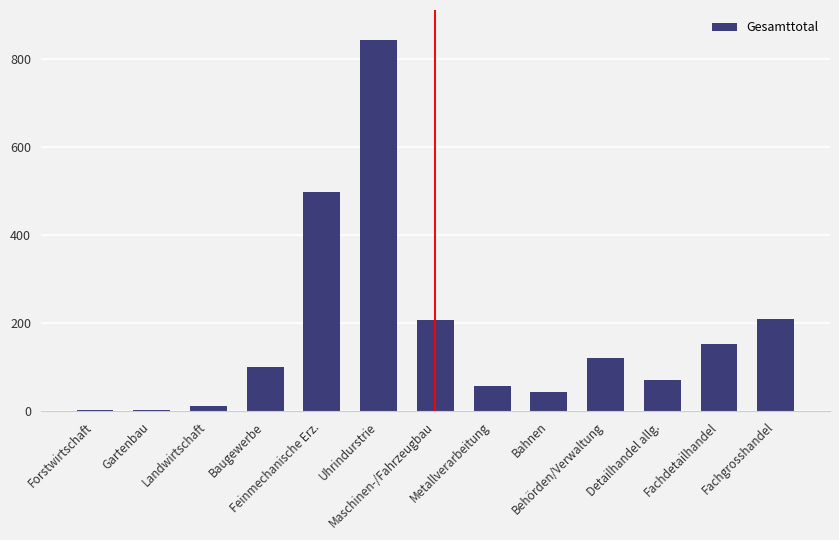

Between Landwirtschaft and Baugewerbe, which is larger?

Baugewerbe